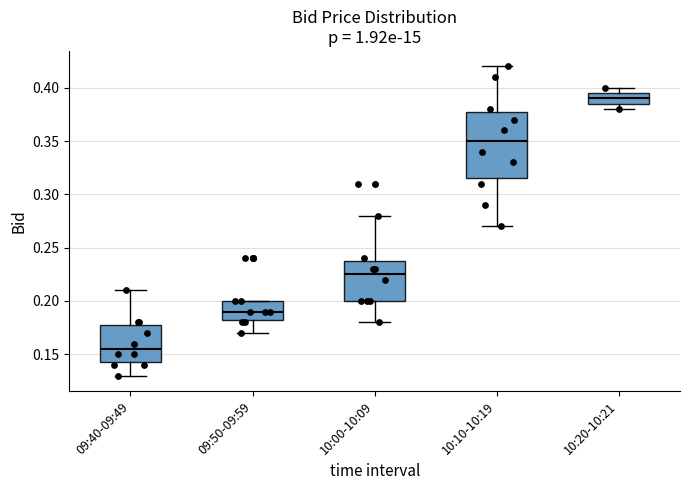

Reading left to right, read every box against the y-axis: the position of its median line, the range the box covers, and the ends of its whiskers. The values are not printed on the chart, so give them approximately, as read against the axis.

09:40-09:49: median 0.155, box 0.145 to 0.180, whiskers 0.130 to 0.210
09:50-09:59: median 0.190, box 0.185 to 0.200, whiskers 0.170 to 0.200
10:00-10:09: median 0.225, box 0.200 to 0.240, whiskers 0.180 to 0.280
10:10-10:19: median 0.350, box 0.315 to 0.380, whiskers 0.270 to 0.420
10:20-10:21: median 0.390, box 0.385 to 0.395, whiskers 0.380 to 0.400